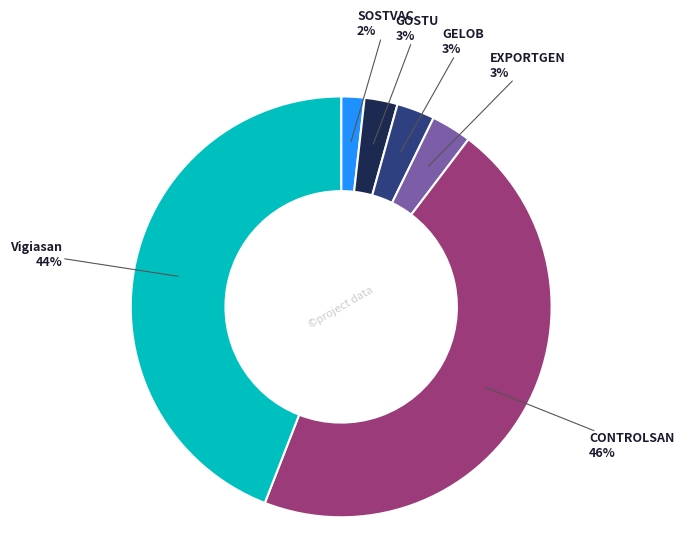

To the nearest percent, what is the average slice percentage?

17%